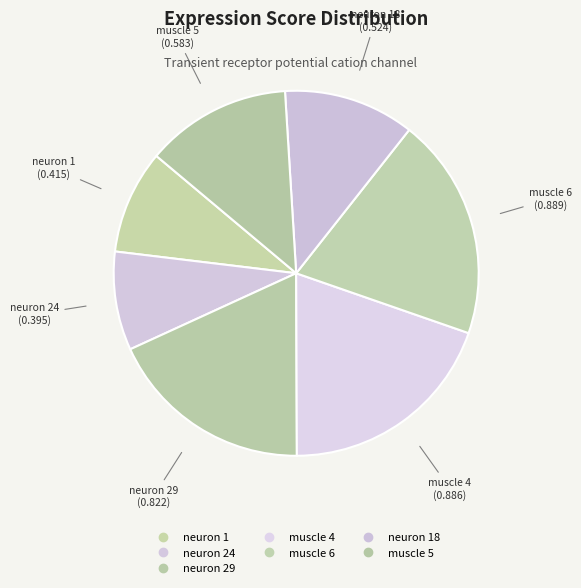

Count the number of slices in the pie.

7